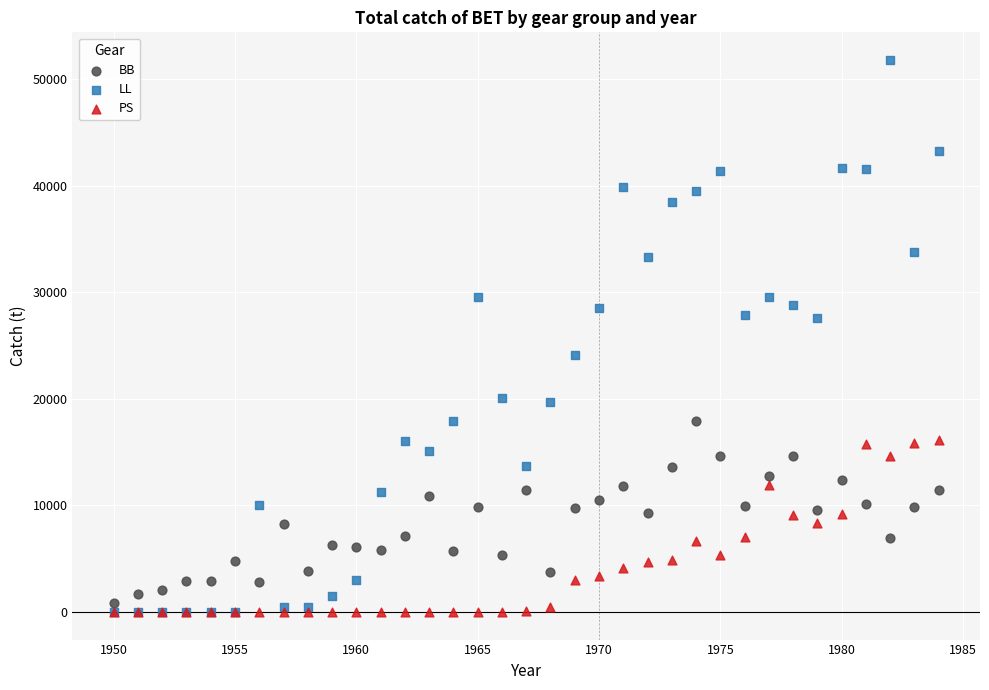

What are all the series names shown in the legend?

BB, LL, PS